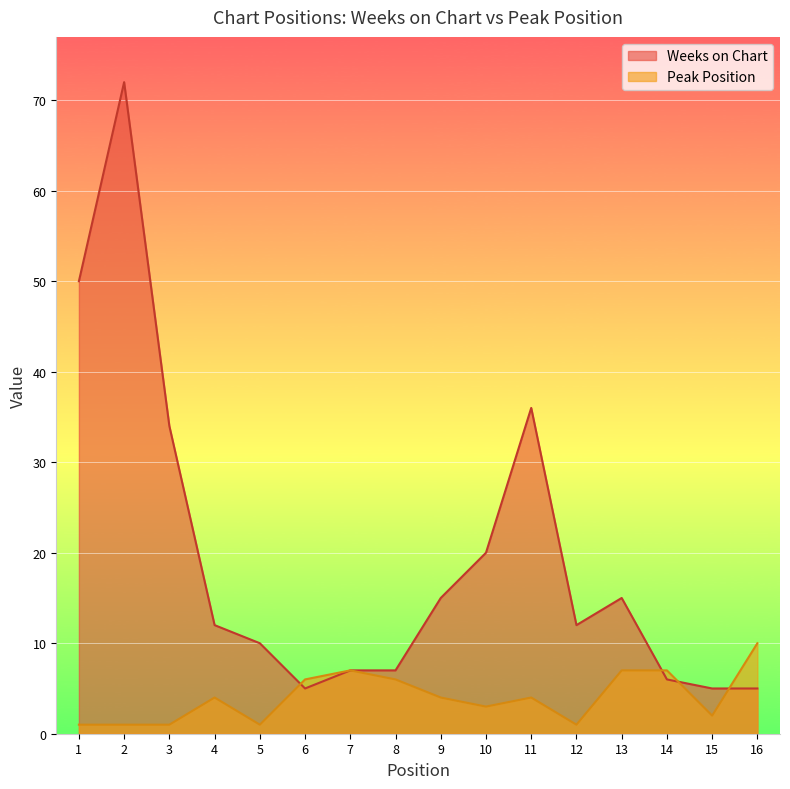

What value does the Weeks on Chart series have at 11, to the nearest 10?

40